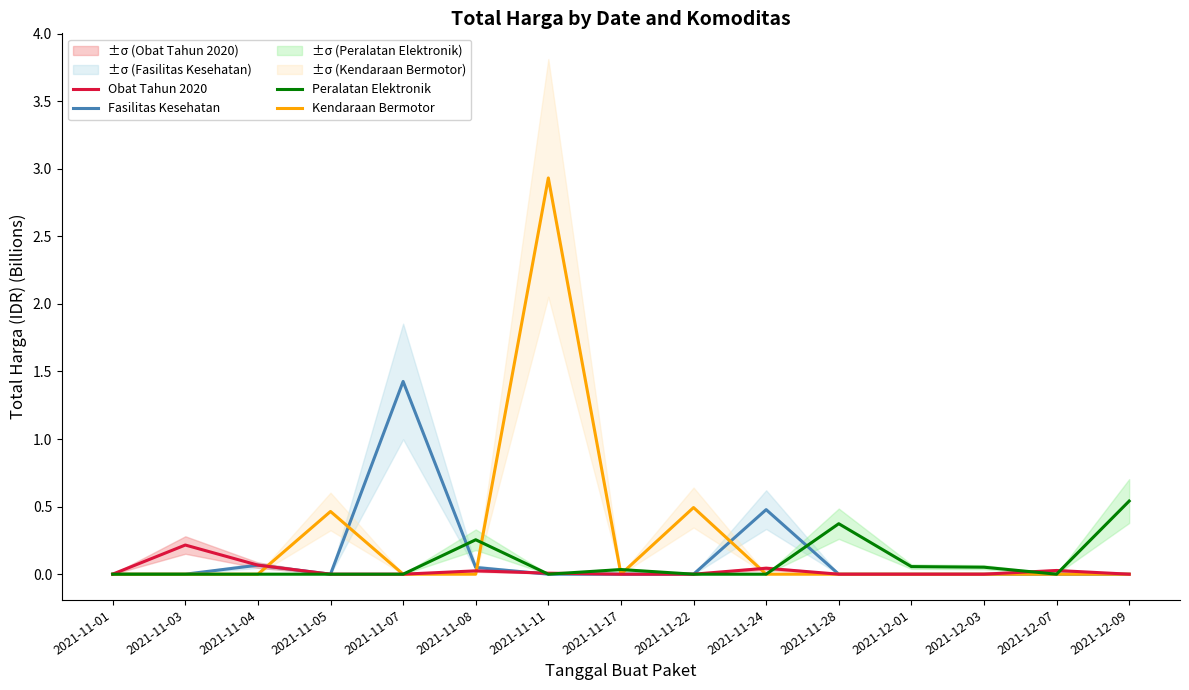

What is the sum of all Obat Tahun 2020 values?

0.4